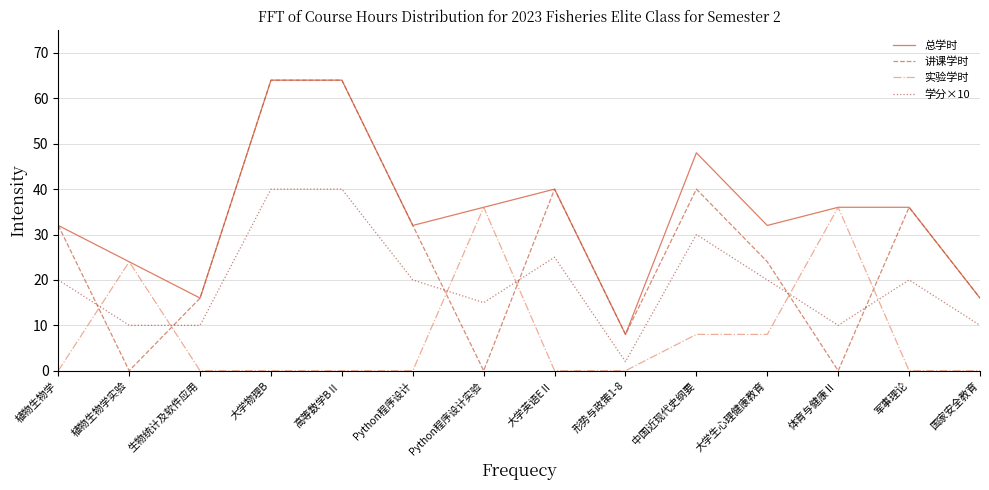

How many lines are shown in the chart?

4